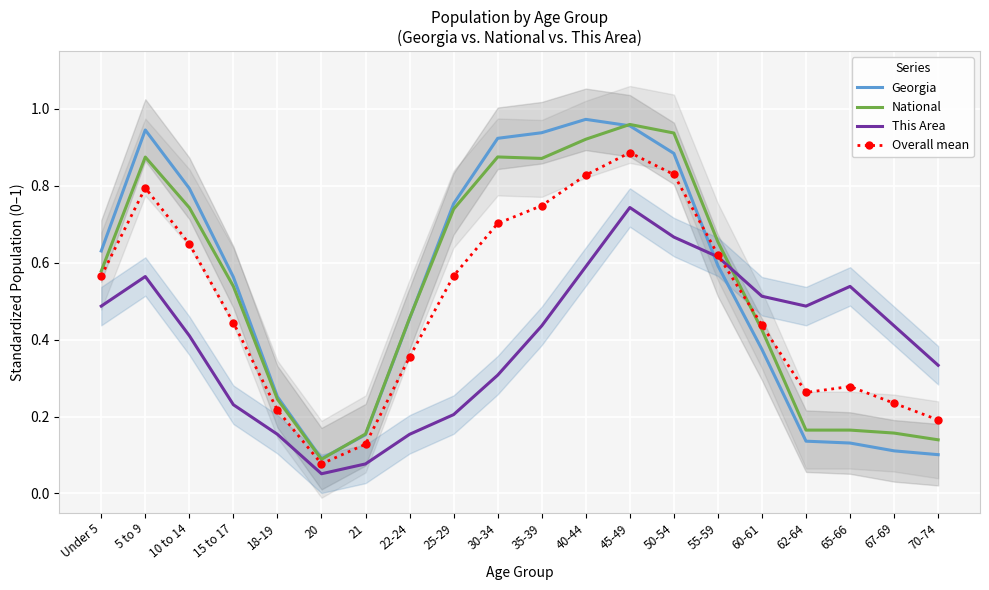

Reading right to left, transcribe all the data shown in this chart.

Georgia: 70-74=0.1	67-69=0.1	65-66=0.1	62-64=0.1	60-61=0.4	55-59=0.6	50-54=0.9	45-49=1.0	40-44=1.0	35-39=0.9	30-34=0.9	25-29=0.8	22-24=0.5	21=0.2	20=0.1	18-19=0.3	15 to 17=0.6	10 to 14=0.8	5 to 9=0.9	Under 5=0.6
National: 70-74=0.1	67-69=0.2	65-66=0.2	62-64=0.2	60-61=0.4	55-59=0.7	50-54=0.9	45-49=1.0	40-44=0.9	35-39=0.9	30-34=0.9	25-29=0.7	22-24=0.5	21=0.2	20=0.1	18-19=0.2	15 to 17=0.5	10 to 14=0.7	5 to 9=0.9	Under 5=0.6
This Area: 70-74=0.3	67-69=0.4	65-66=0.5	62-64=0.5	60-61=0.5	55-59=0.6	50-54=0.7	45-49=0.7	40-44=0.6	35-39=0.4	30-34=0.3	25-29=0.2	22-24=0.2	21=0.1	20=0.1	18-19=0.2	15 to 17=0.2	10 to 14=0.4	5 to 9=0.6	Under 5=0.5
Overall mean: 70-74=0.2	67-69=0.2	65-66=0.3	62-64=0.3	60-61=0.4	55-59=0.6	50-54=0.8	45-49=0.9	40-44=0.8	35-39=0.7	30-34=0.7	25-29=0.6	22-24=0.4	21=0.1	20=0.1	18-19=0.2	15 to 17=0.4	10 to 14=0.6	5 to 9=0.8	Under 5=0.6